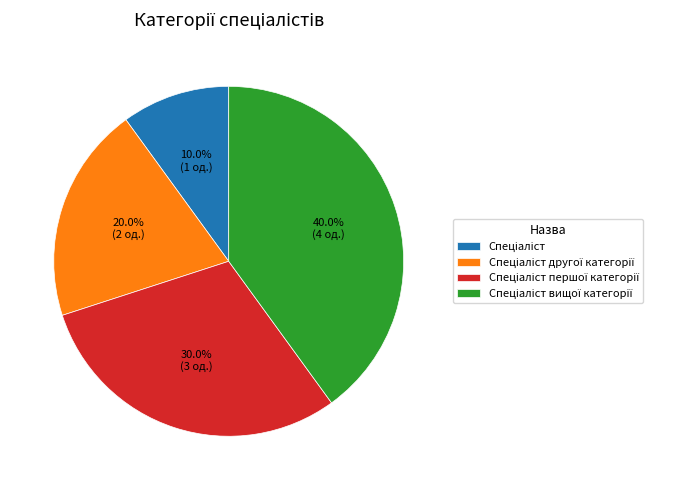

Does any single category account for the majority?

No